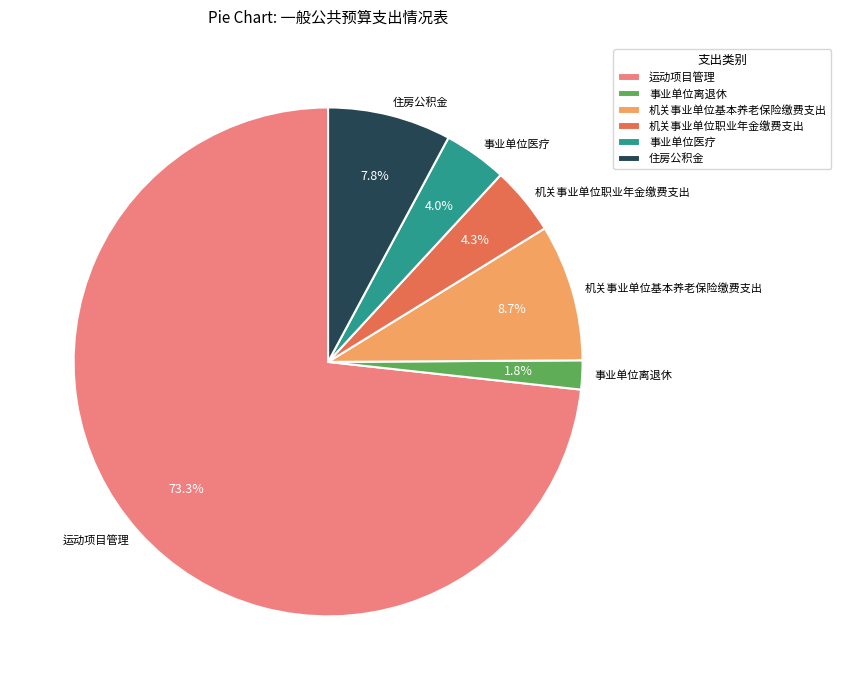

Which category has the biggest portion of the pie?

运动项目管理